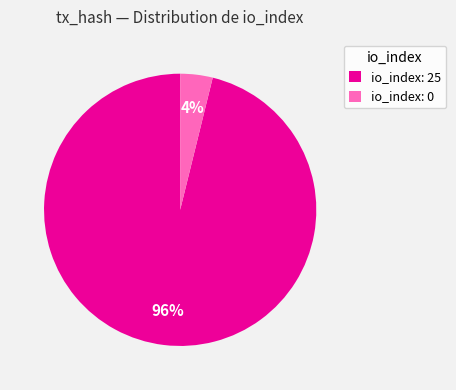

Between io_index: 0 and io_index: 25, which is larger?

io_index: 25